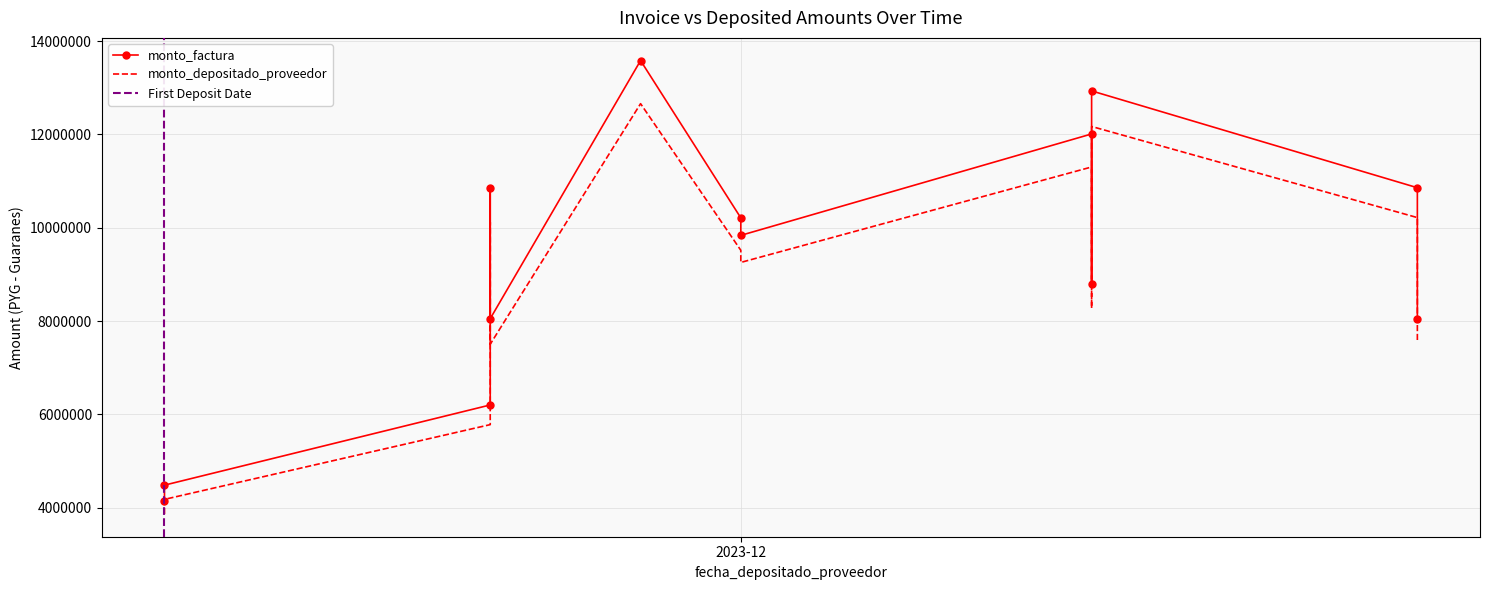

Is the value of monto_depositado_proveedor at 2023-11-21 greater than the value of monto_factura at 2023-11-08?

Yes